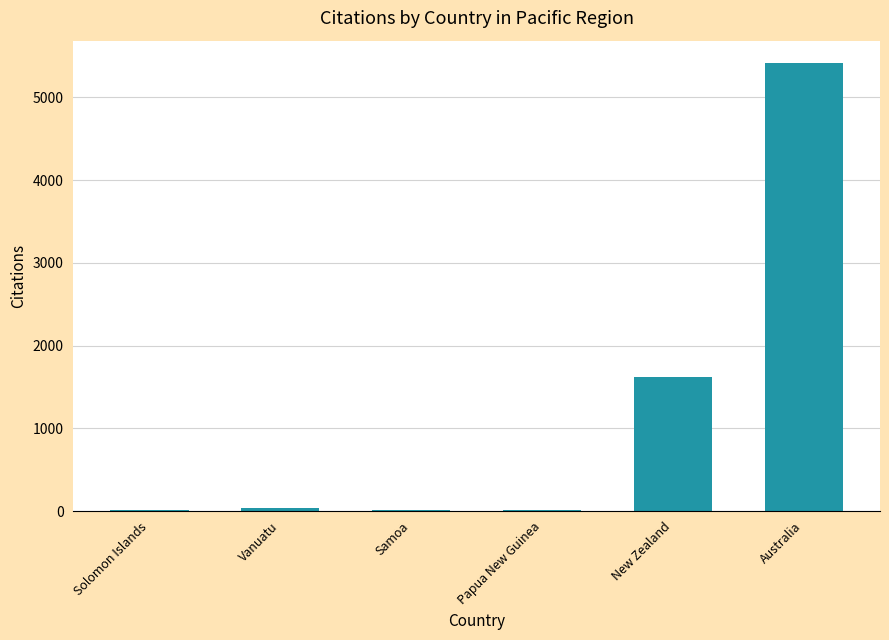

Between Australia and Samoa, which is larger?

Australia